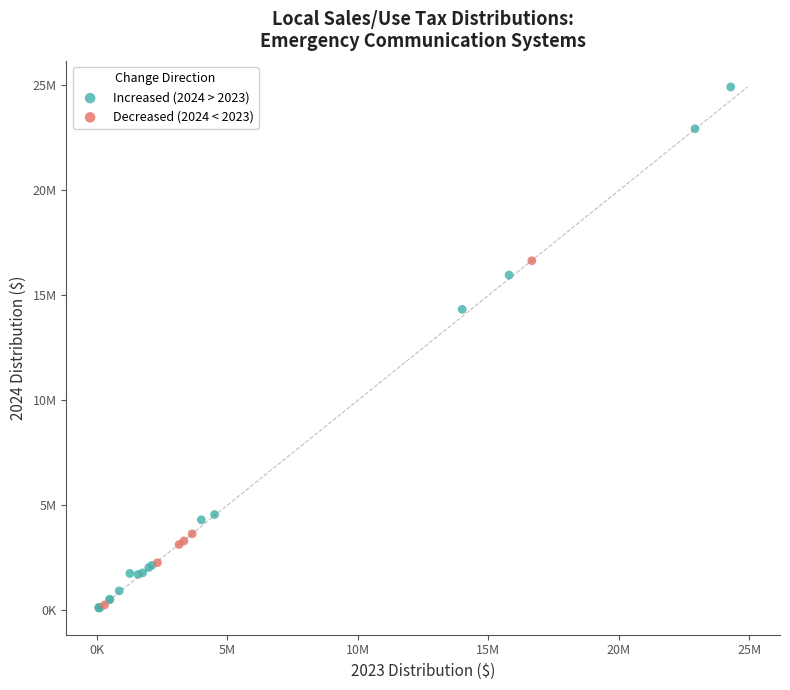

What are all the series names shown in the legend?

Increased (2024 > 2023), Decreased (2024 < 2023)